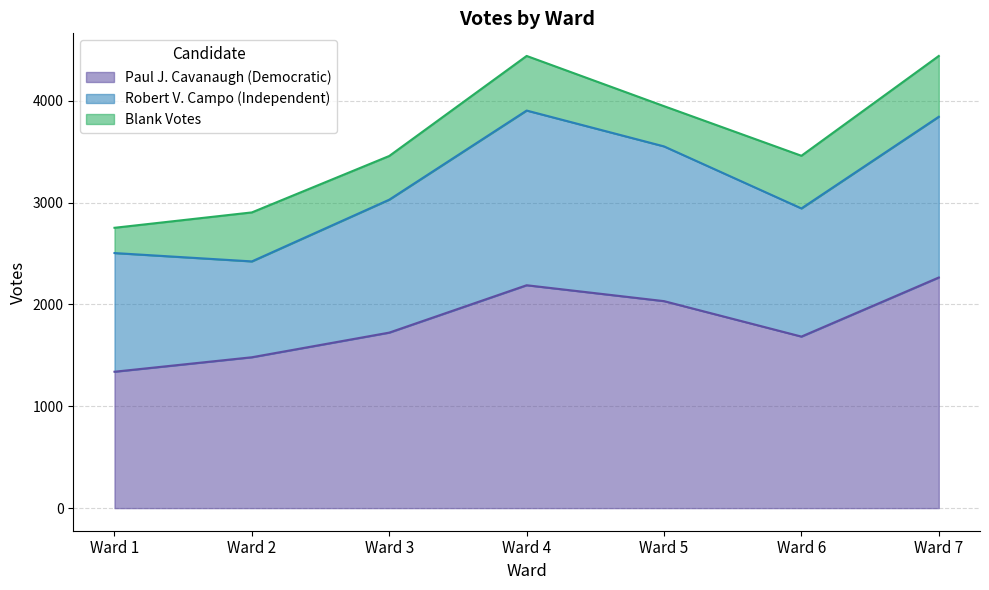

Where is the first local minimum for Robert V. Campo (Independent)?

Ward 2